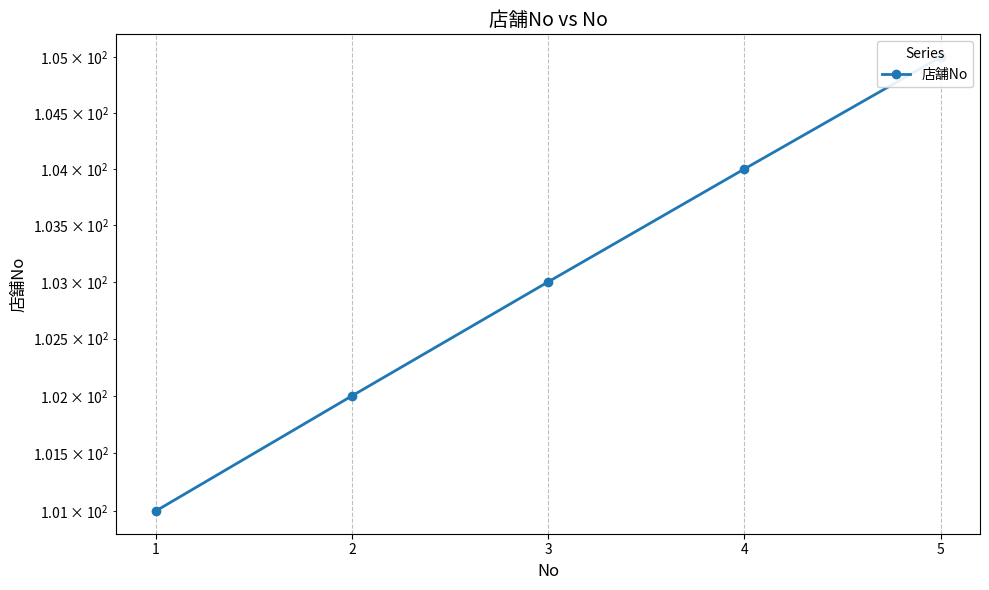

True or false: there are more than 0 points higher than both neighbors.

False